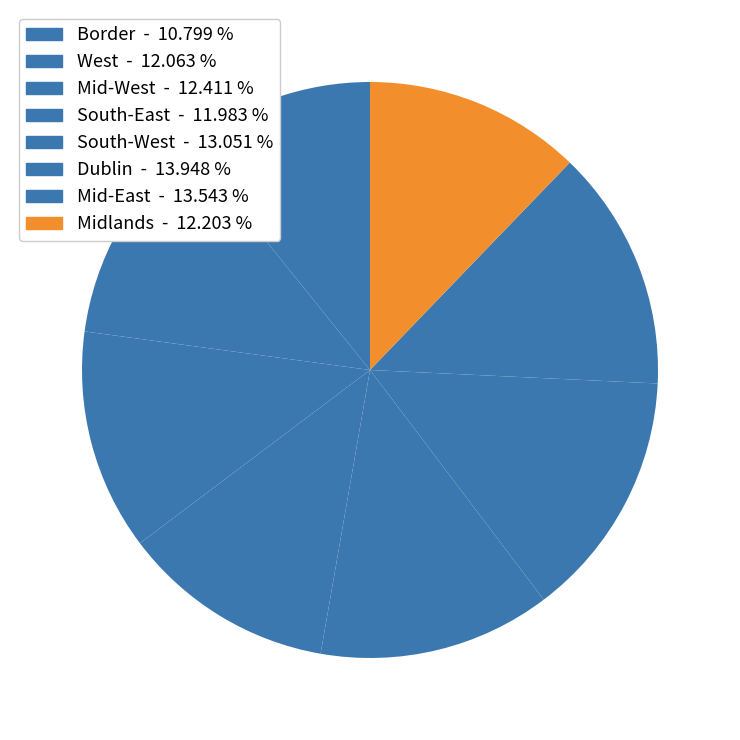

Is Midlands the majority of the pie?

No